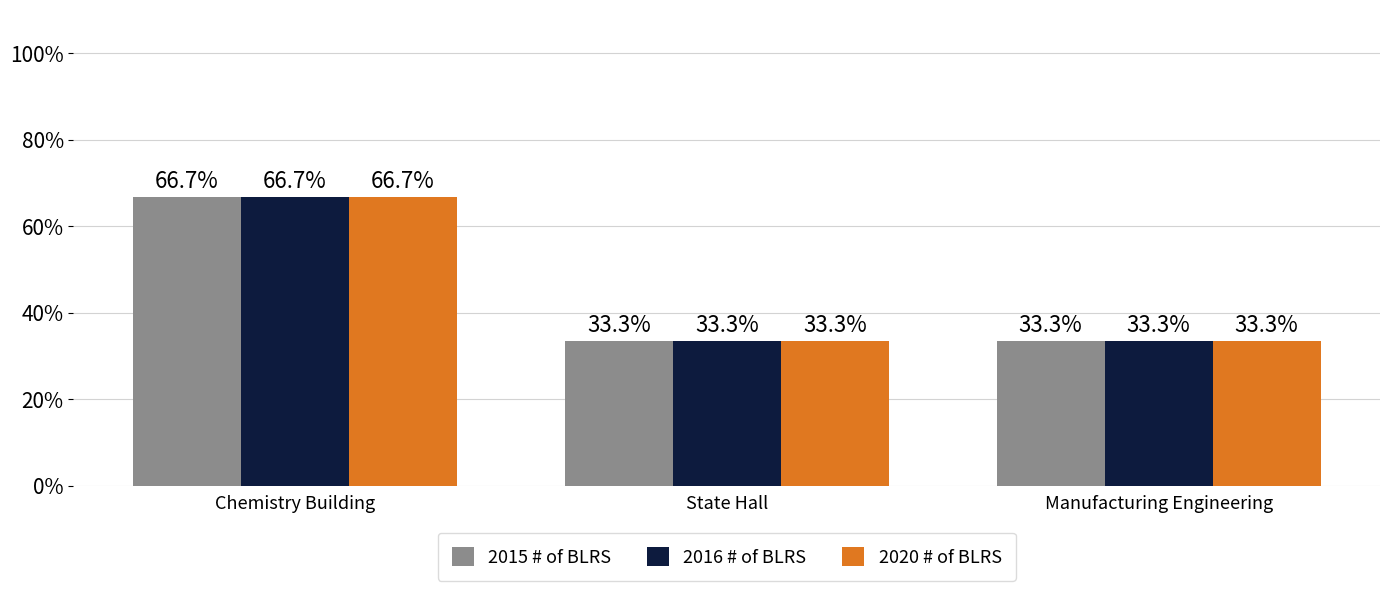

Reading left to right, list all the values displayed in this chart.

2015 # of BLRS: Chemistry Building=66.7	State Hall=33.3	Manufacturing Engineering=33.3
2016 # of BLRS: Chemistry Building=66.7	State Hall=33.3	Manufacturing Engineering=33.3
2020 # of BLRS: Chemistry Building=66.7	State Hall=33.3	Manufacturing Engineering=33.3